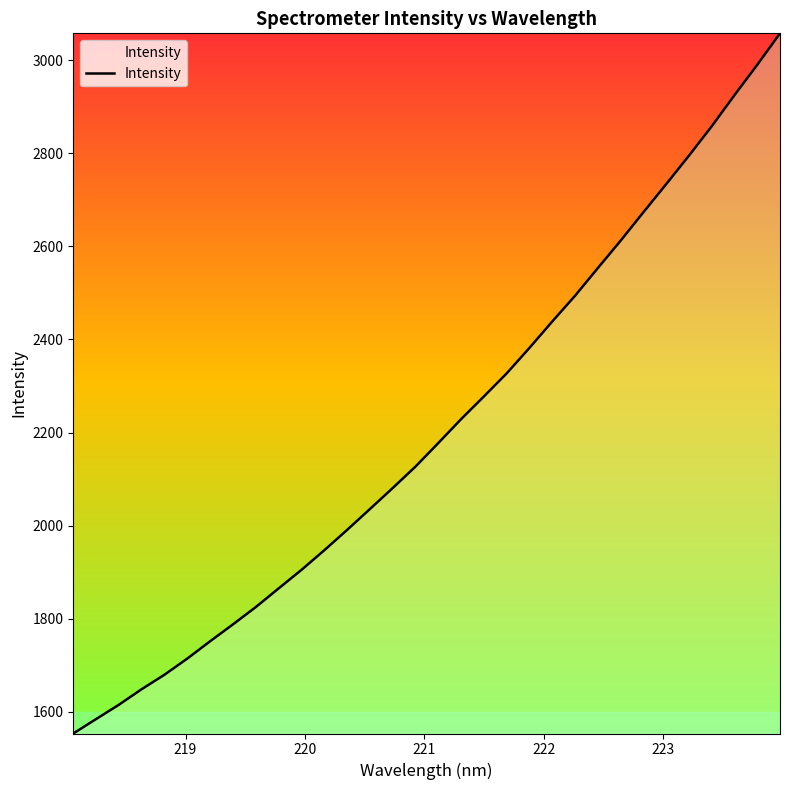

What is the difference between the maximum and minimum values?

1504.6